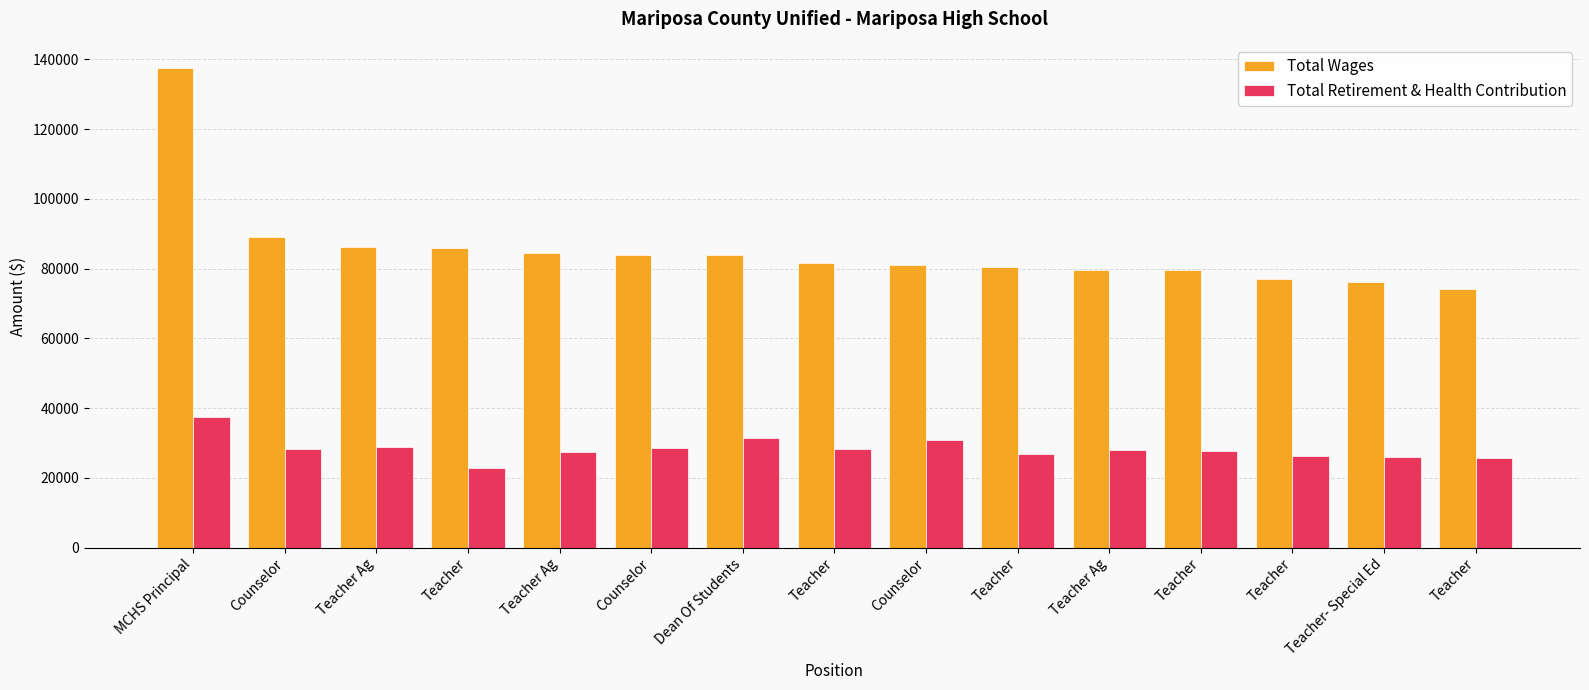

True or false: Total Retirement & Health Contribution has a value of 28157 at Teacher.

True